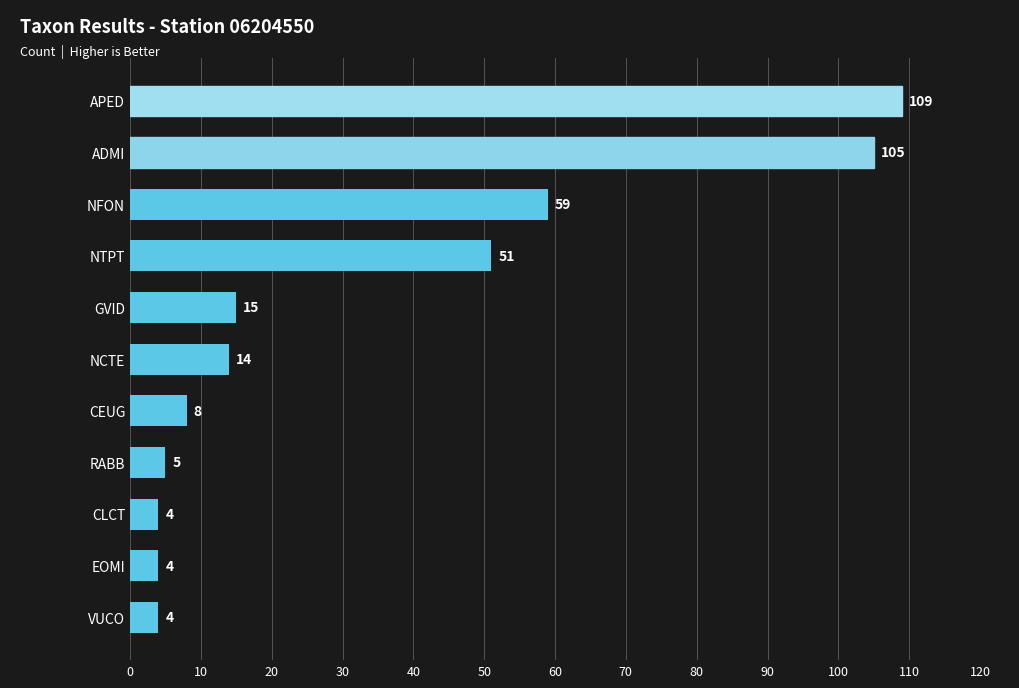

Between NFON and EOMI, which is larger?

NFON